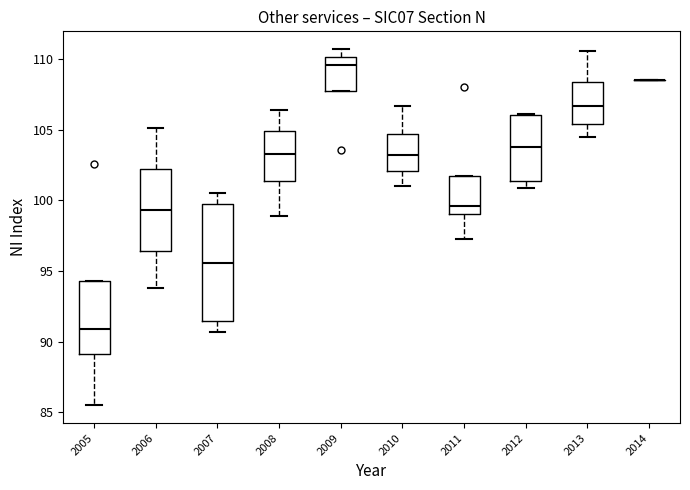

Reading left to right, read every box against the y-axis: the position of its median line, the range the box covers, and the ends of its whiskers. The values are not printed on the chart, so give them approximately, as read against the axis.

2005: median 91.0, box 89.0 to 94.5, whiskers 85.5 to 94.5
2006: median 99.5, box 96.5 to 102.5, whiskers 94.0 to 105.0
2007: median 95.5, box 91.5 to 100.0, whiskers 90.5 to 100.5
2008: median 103.5, box 101.5 to 105.0, whiskers 99.0 to 106.5
2009: median 109.5, box 107.5 to 110.0, whiskers 107.5 to 110.5
2010: median 103.0, box 102.0 to 104.5, whiskers 101.0 to 106.5
2011: median 99.5, box 99.0 to 101.5, whiskers 97.5 to 101.5
2012: median 104.0, box 101.5 to 106.0, whiskers 101.0 to 106.0
2013: median 106.5, box 105.5 to 108.5, whiskers 104.5 to 110.5
2014: box collapsed to a line at 108.5, whiskers 108.5 to 108.5